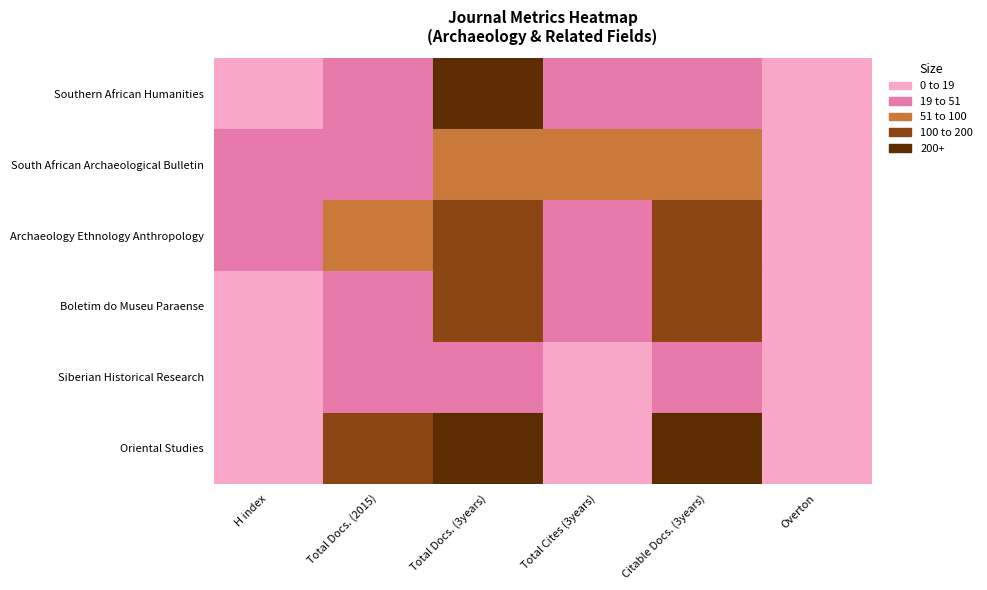

Reading left to right, what are all the values shown in this chart?

Southern African Humanities: 0=6	1=27	2=662	3=34	4=26	5=0
South African Archaeological Bulletin: 0=29	1=23	2=71	3=81	4=56	5=0
Archaeology Ethnology Anthropology: 0=21	1=59	2=179	3=43	4=179	5=0
Boletim do Museu Paraense: 0=15	1=38	2=132	3=26	4=118	5=0
Siberian Historical Research: 0=7	1=20	2=41	3=1	4=37	5=0
Oriental Studies: 0=7	1=118	2=233	3=11	4=233	5=0